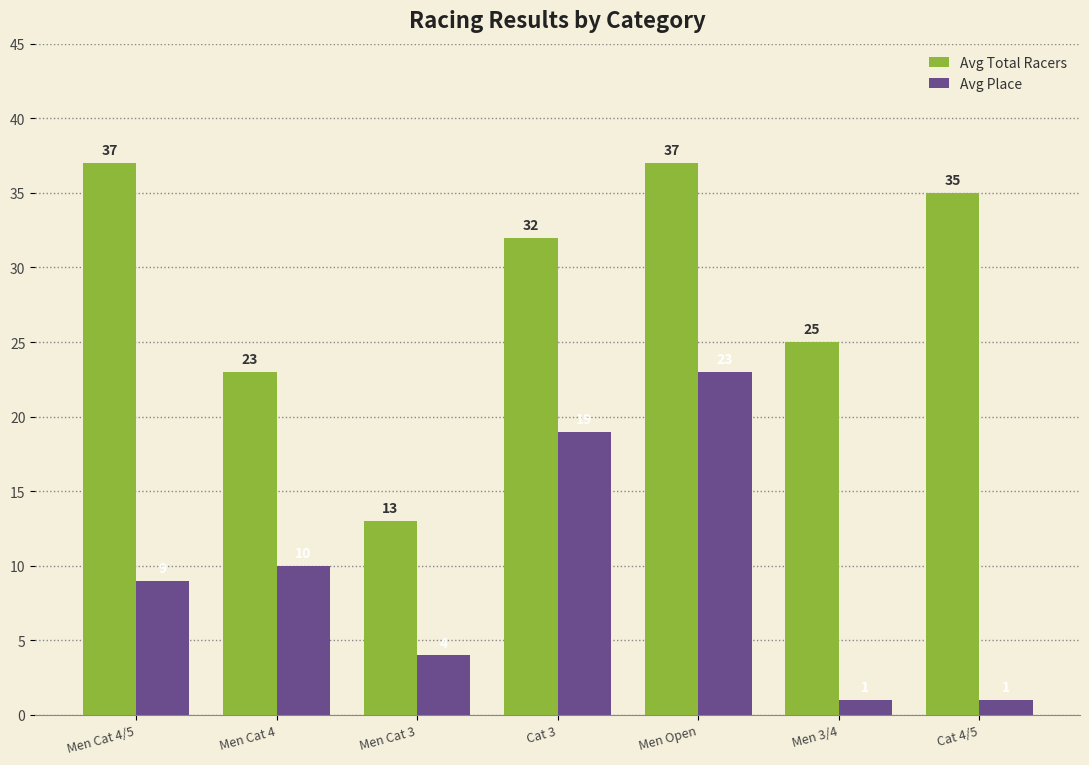

What is the total value across all series at Men 3/4?

26